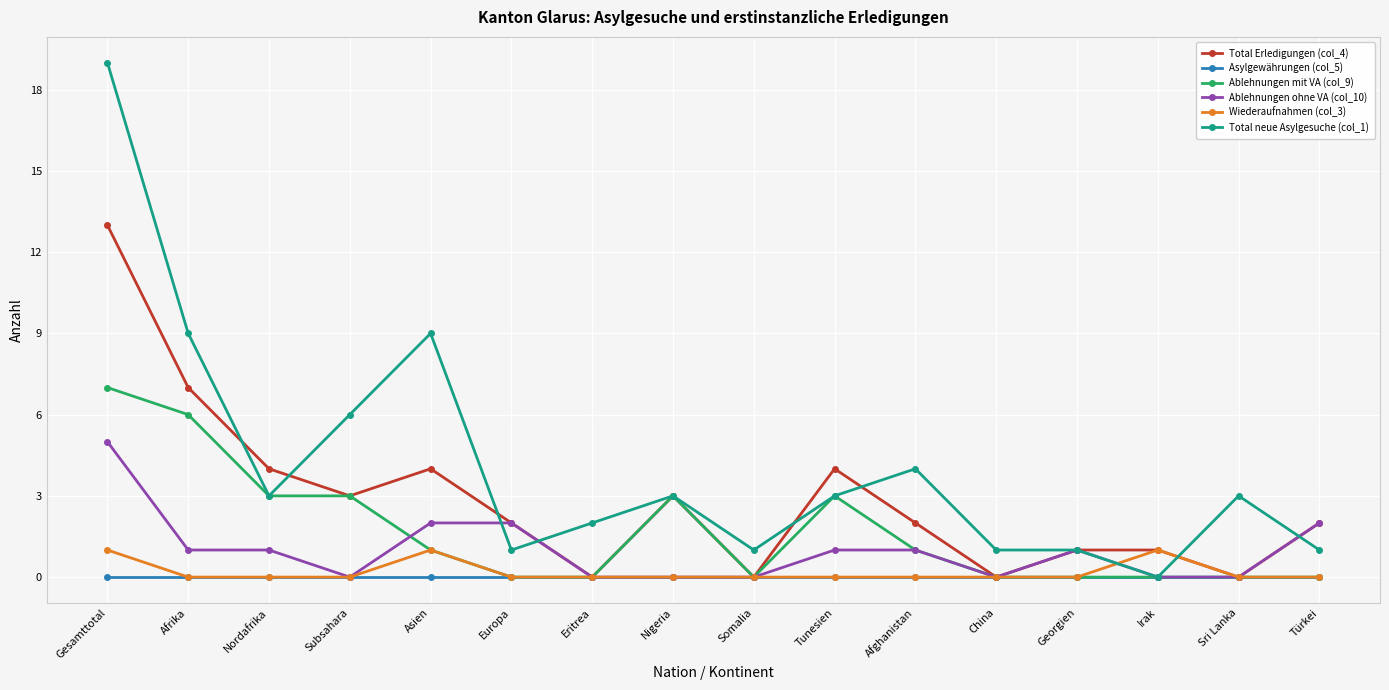

How many distinct data groups are displayed?

6